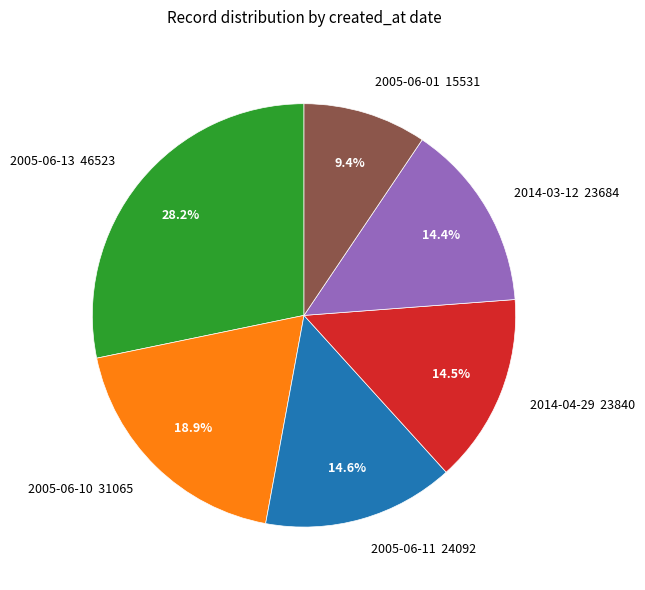

Combined, what portion of the pie is 2014-04-29 23840 and 2005-06-13 46523?

42.7%